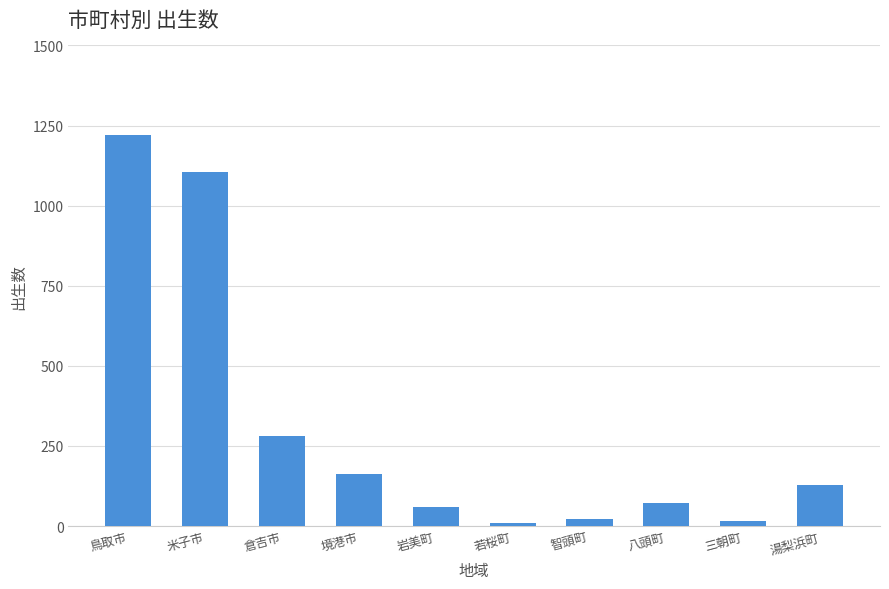

What is the label of the 2nd bar from the right?

三朝町